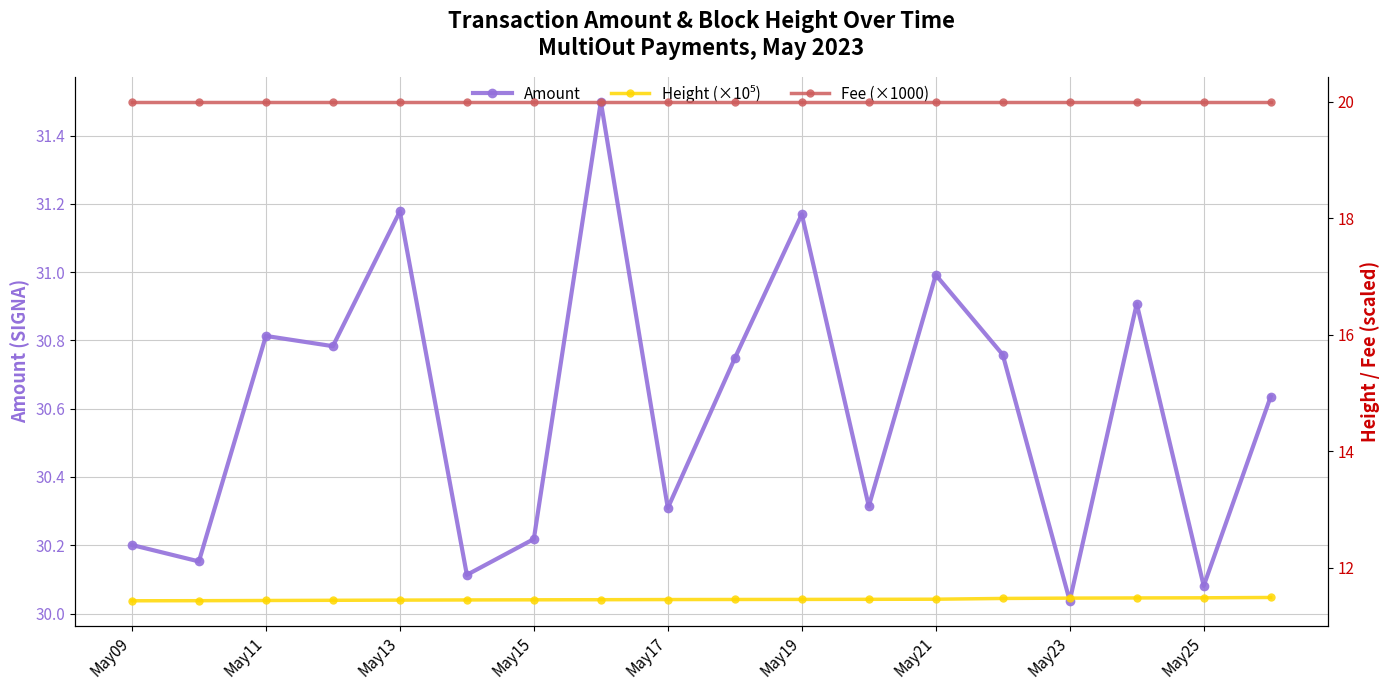

The value of Amount at May21 is 31.0. True or false?

True